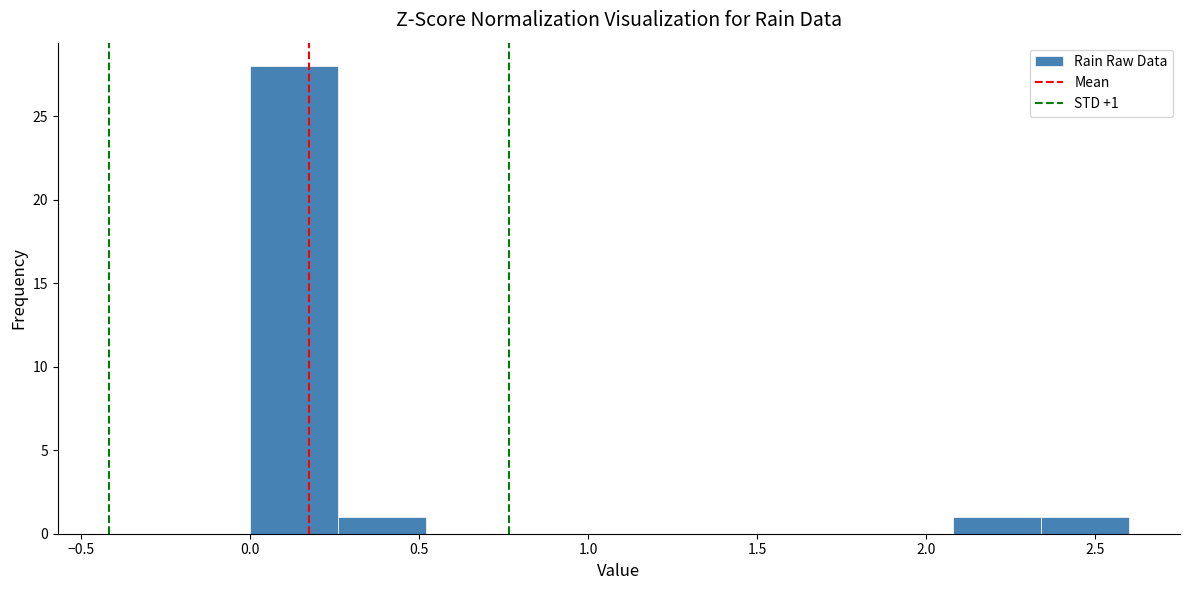

Which range on the x-axis has the tallest bar?

0.00 to 0.26